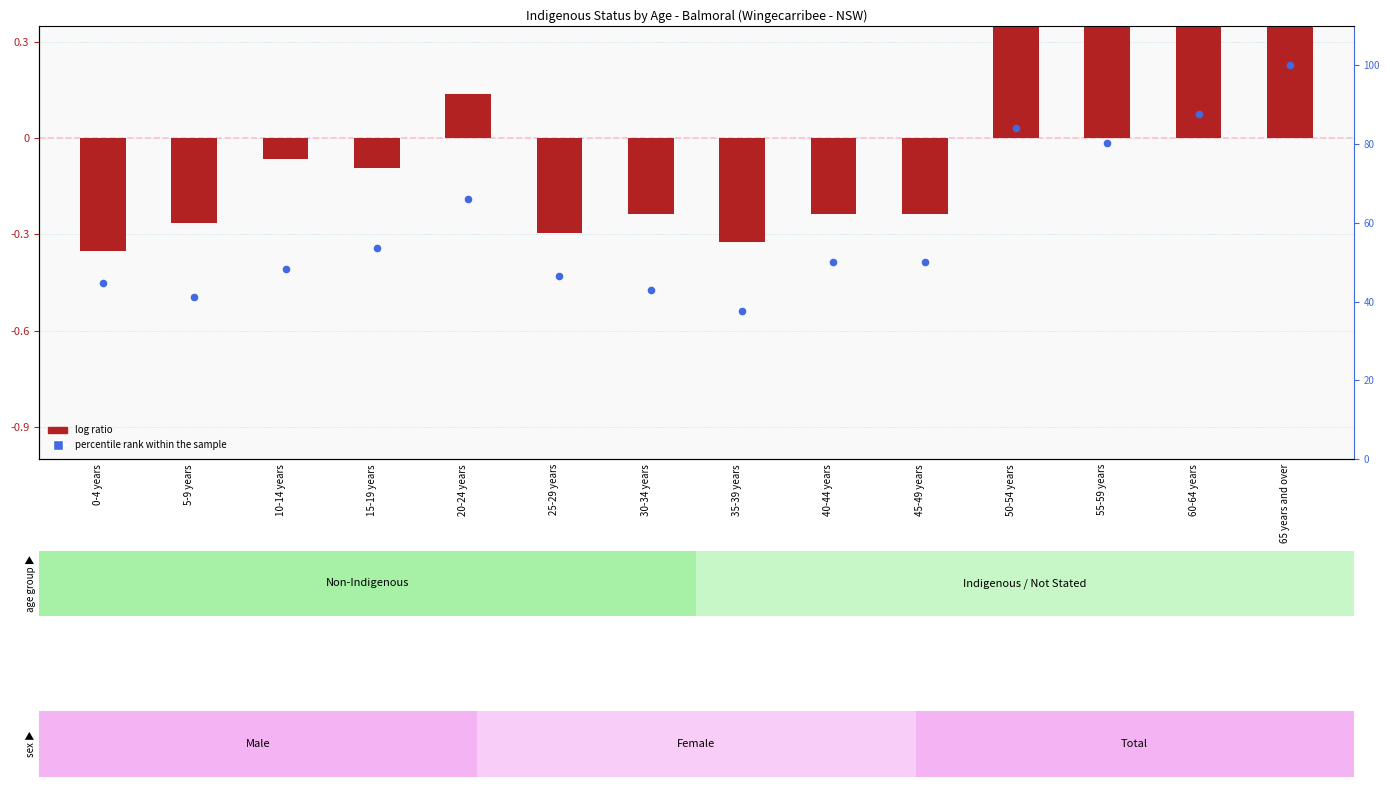

At which category is the sum across all series the highest?

65 years and over